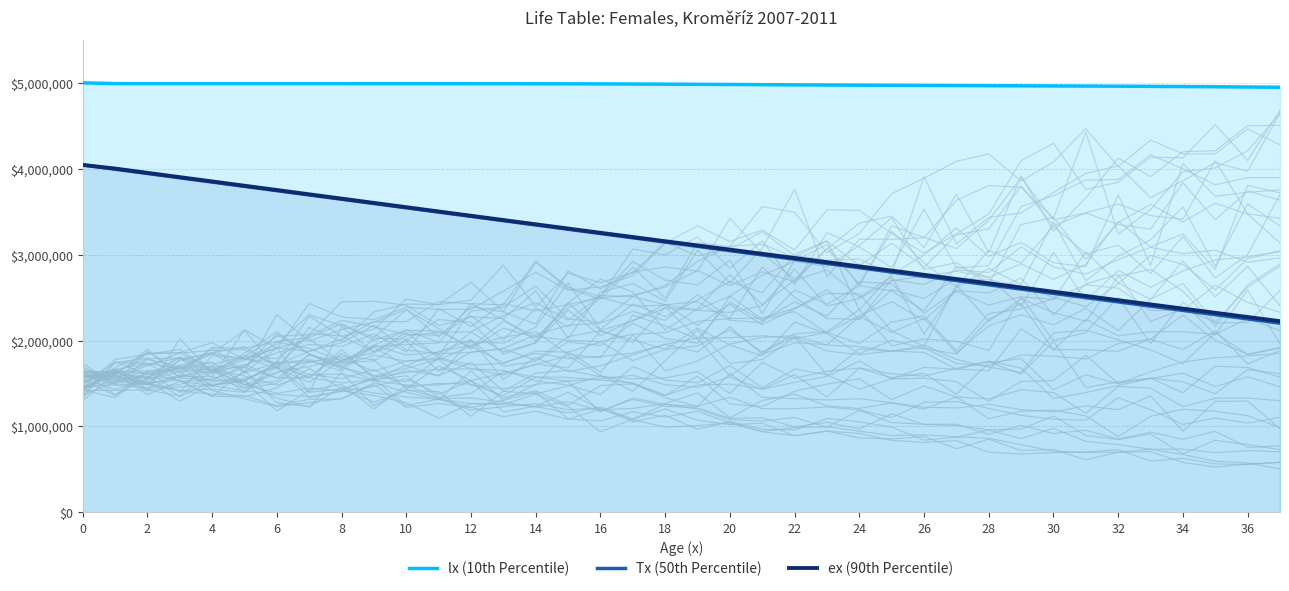

The value of Tx (50th Percentile) at 14 is 3345512.2. True or false?

True